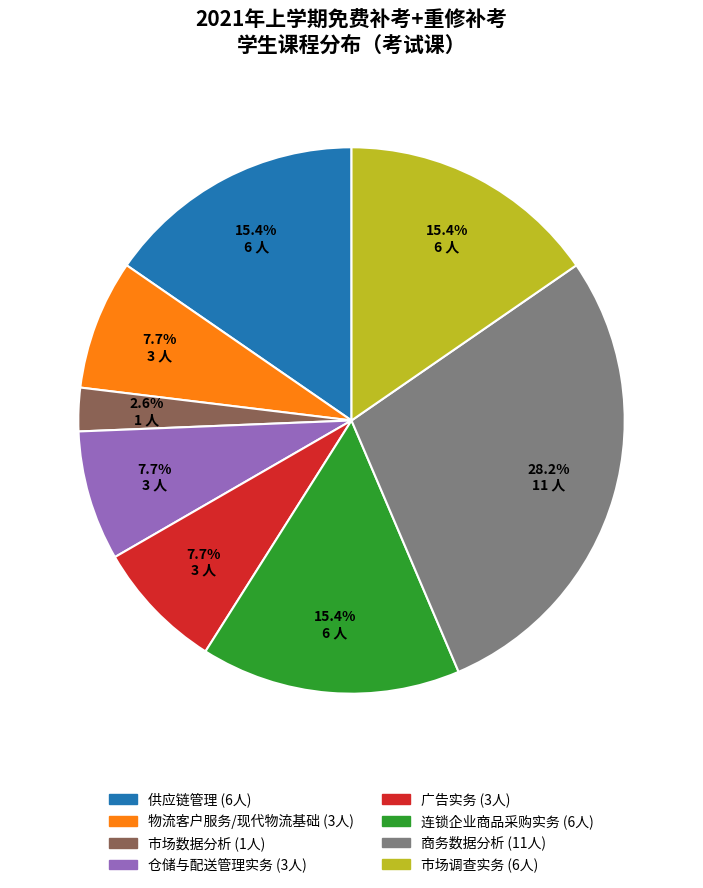

Does any single category account for the majority?

No